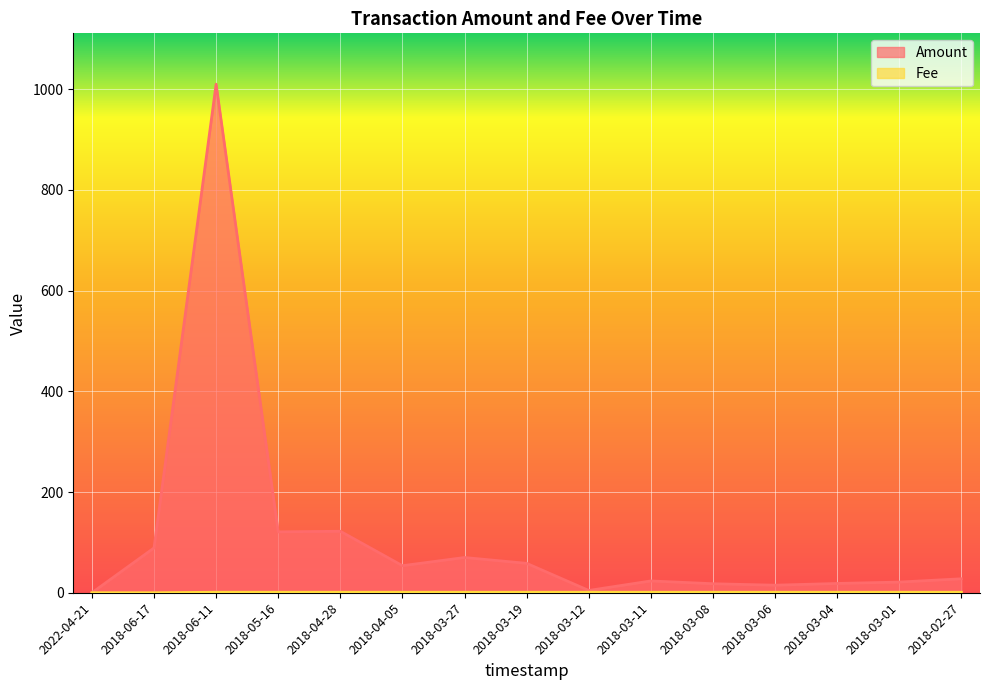

What is the label of the 6th point from the right?

2018-03-11